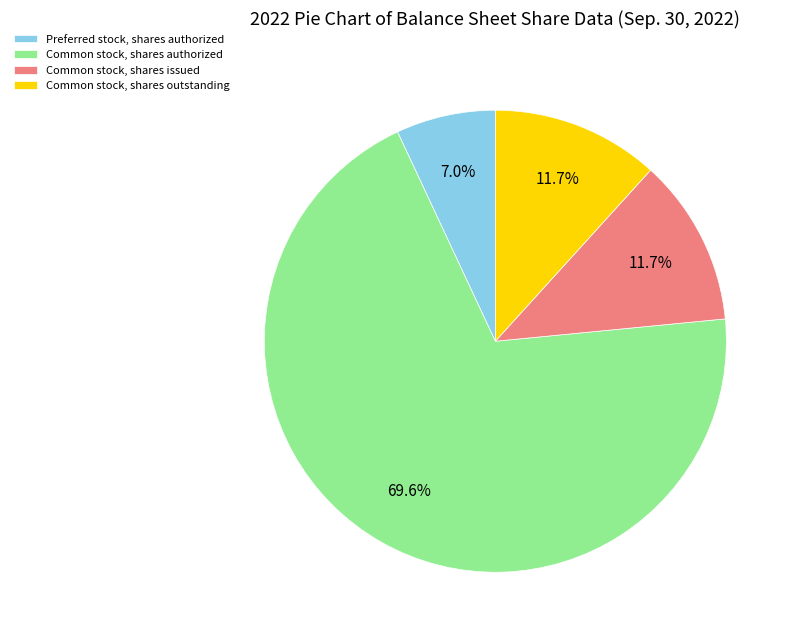

To the nearest percent, what percentage of the pie is Preferred stock, shares authorized?

7%